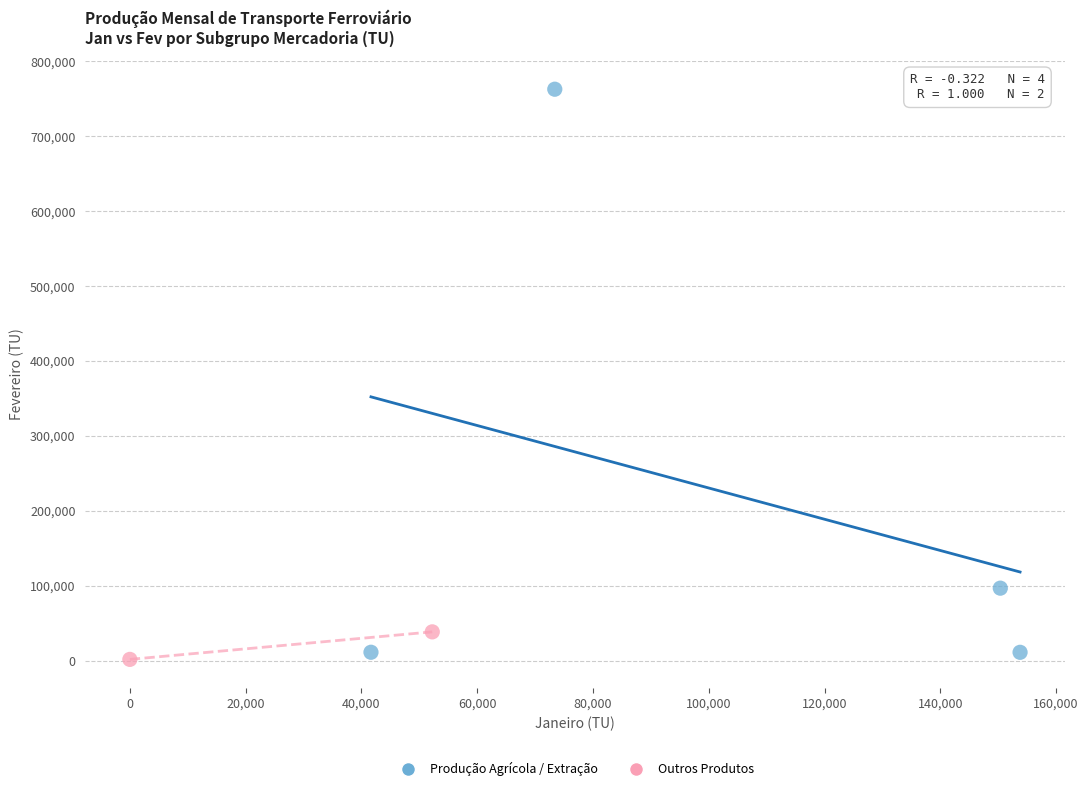

What are all the series names shown in the legend?

Produção Agrícola / Extração, Outros Produtos